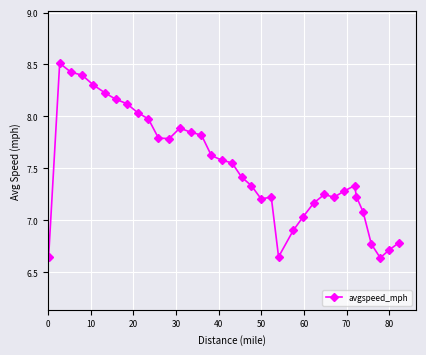

What is the average value?

7.5